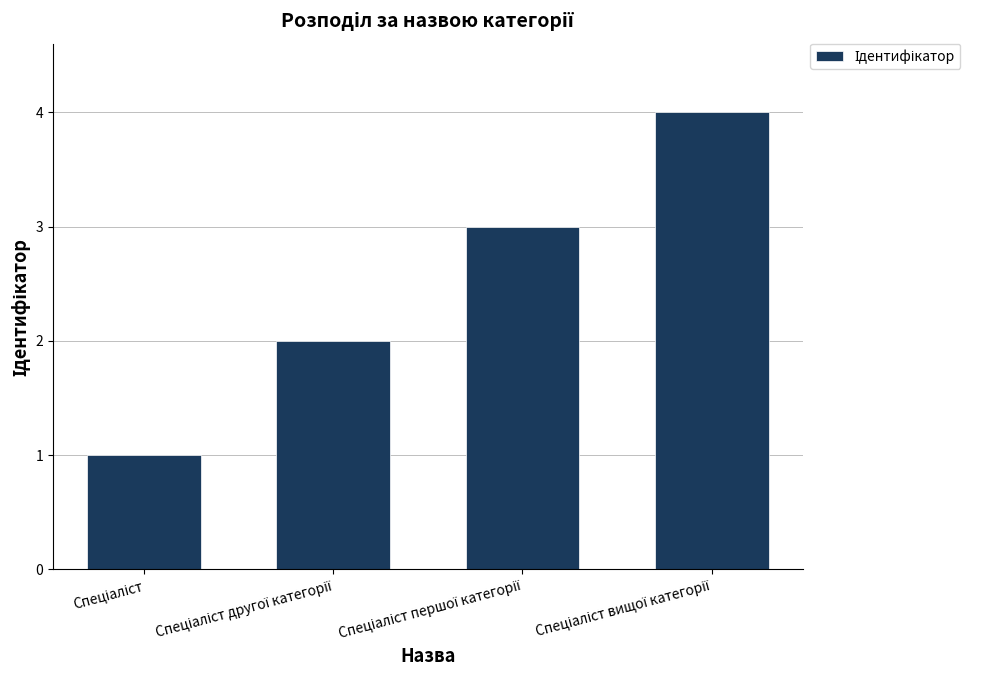

What is the greatest value displayed?

4